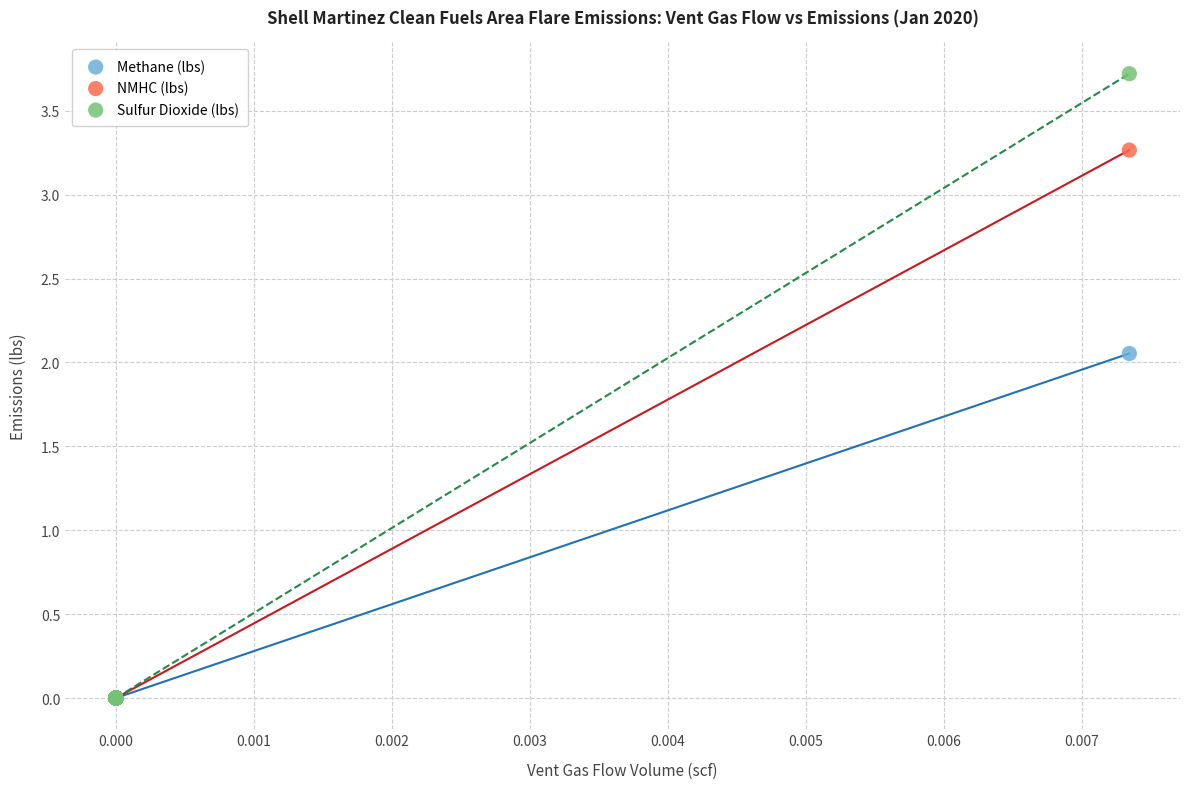

What are all the series names shown in the legend?

Methane (lbs), NMHC (lbs), Sulfur Dioxide (lbs)